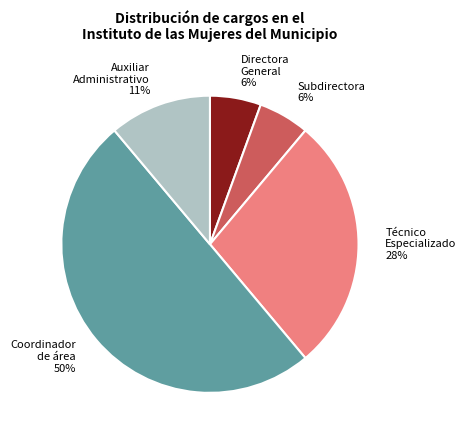

To the nearest percent, what is the difference between the largest and smallest slice percentages?

44%